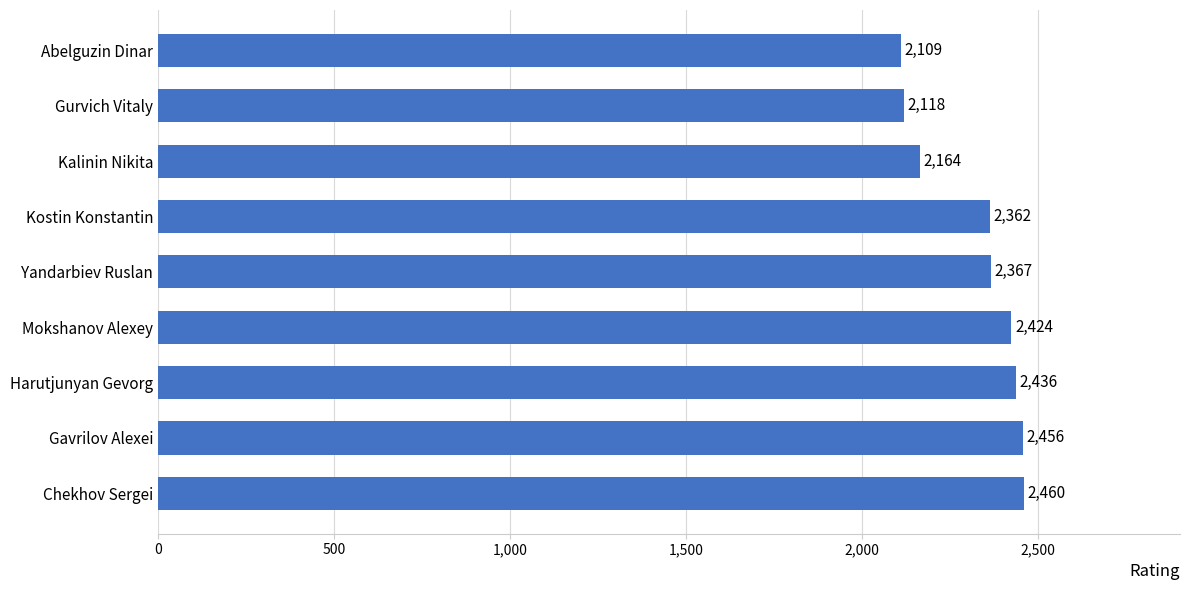

Approximately how many times larger is the value at Kostin Konstantin compared to Chekhov Sergei?

1.0